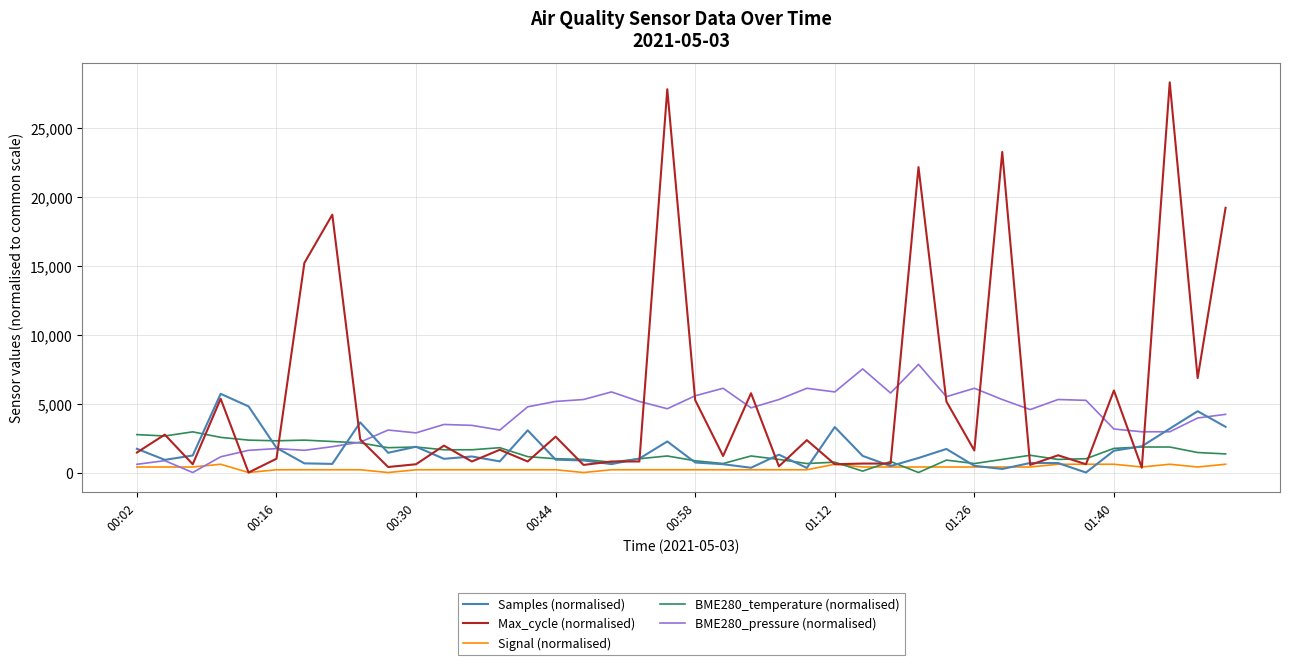

What is the maximum value shown in the chart?

28300.0